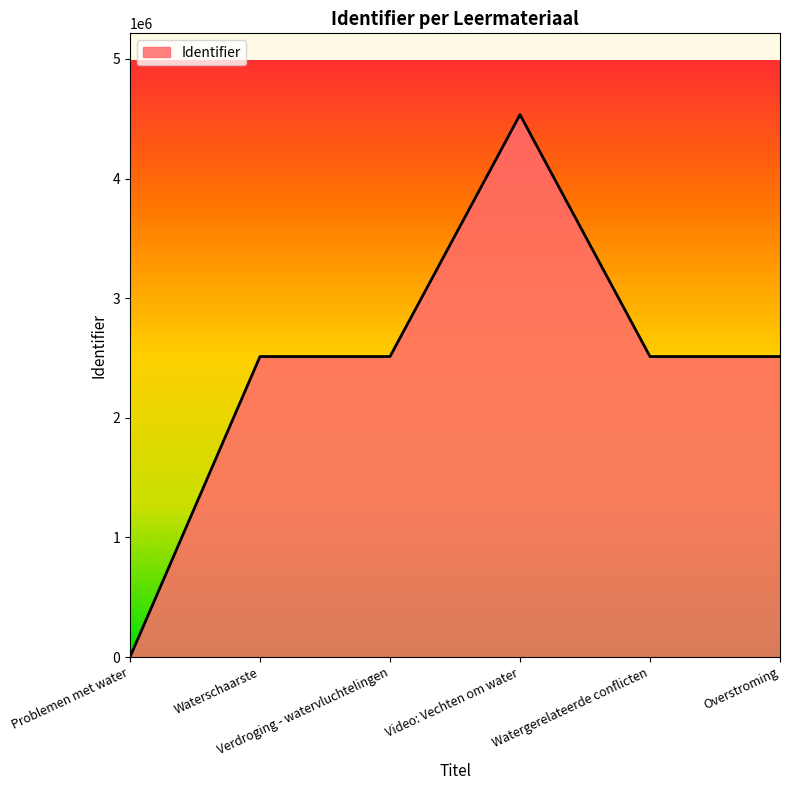

True or false: the data has more than 0 interior local peaks.

True